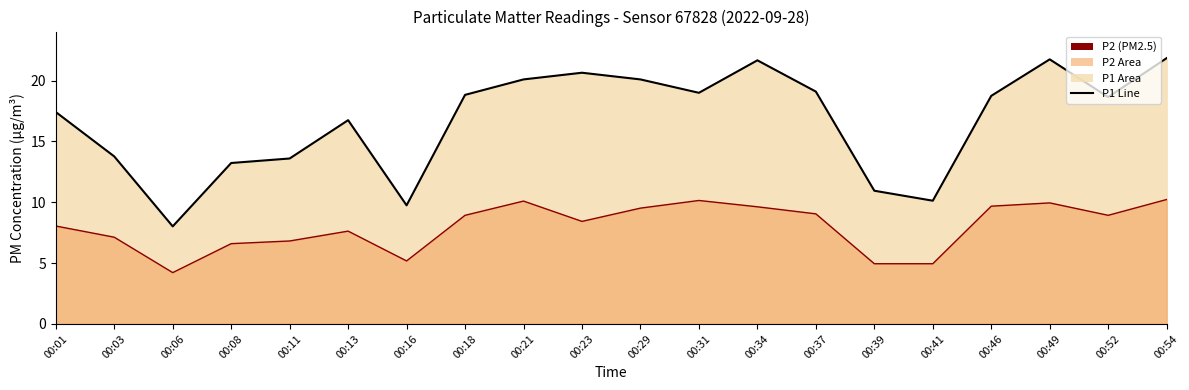

How many values in the P2 Line series exceed 8?

12